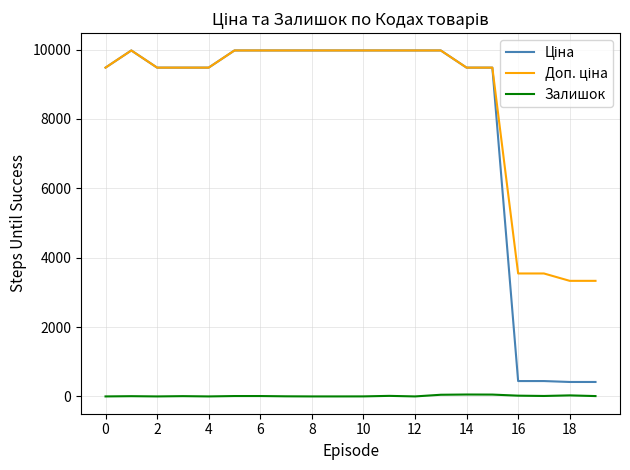

Does the chart have visible grid lines?

Yes